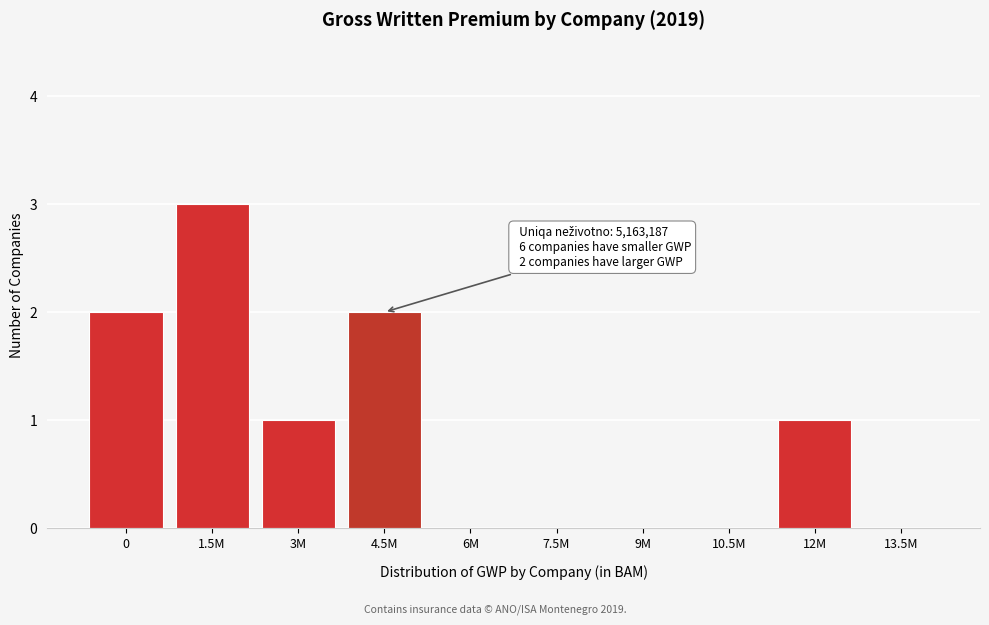

Reading left to right, transcribe all the data shown in this chart.

0=2	1.5M=3	3M=1	4.5M=2	6M=0	7.5M=0	9M=0	10.5M=0	12M=1	13.5M=0